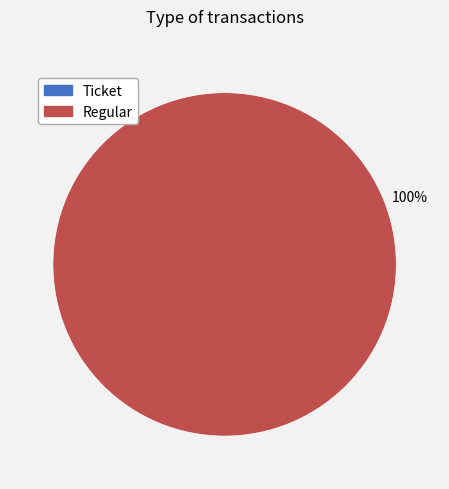

Rank the categories by value from highest to lowest.

Regular, Ticket